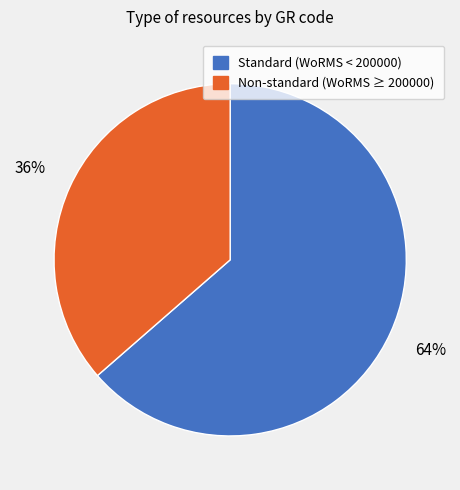

Does any single category account for the majority?

Yes